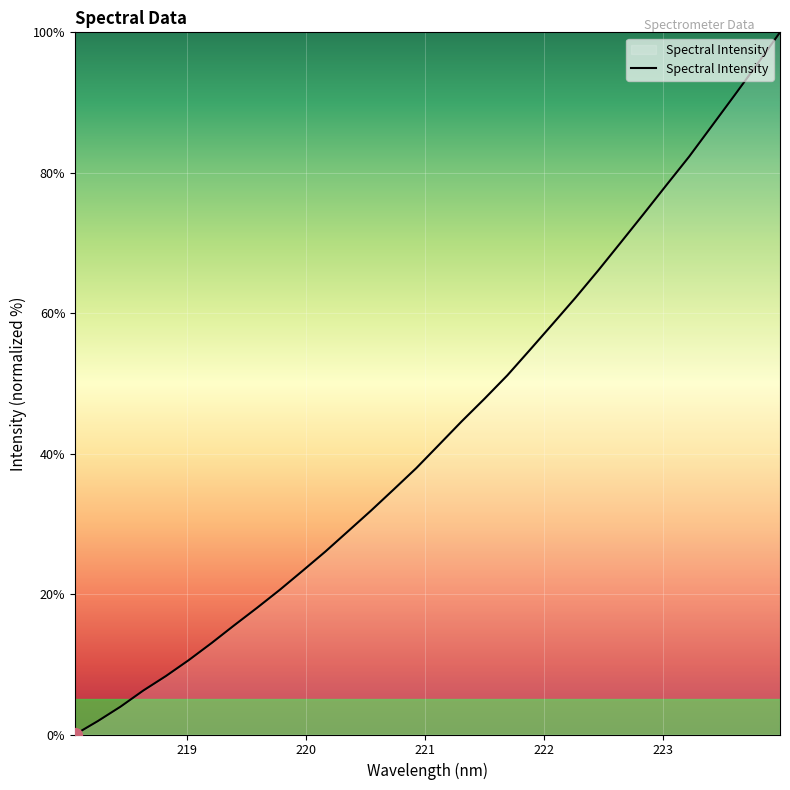

What is the difference between the maximum and minimum values?

100.0